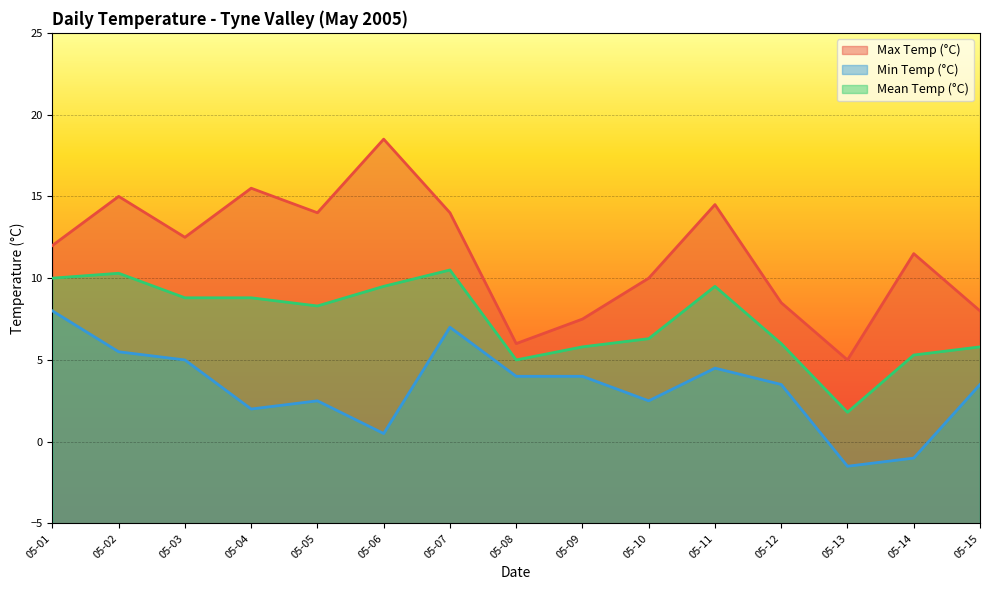

What is the total value across all series at 05-03?

26.3